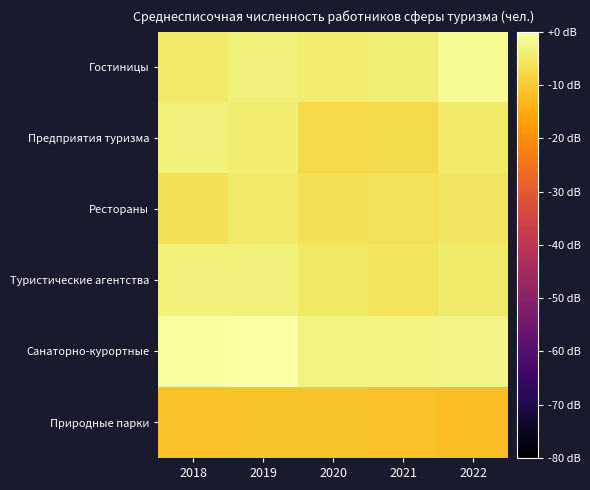

Which series changed the most between 2019 and 2022?

Санаторно-курортные